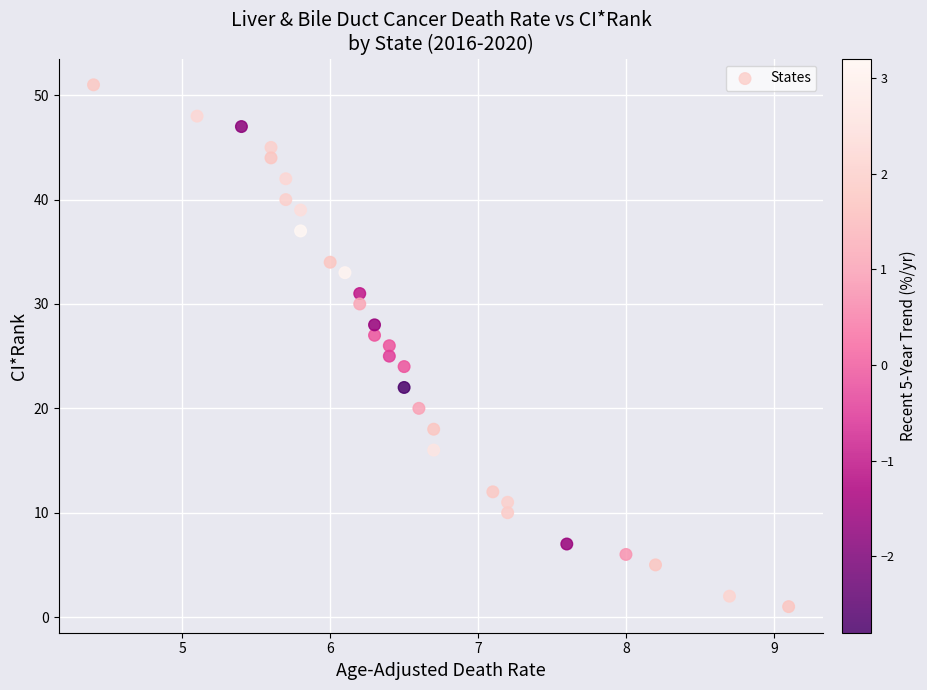

What is the range of Y values (max minus min)?

50